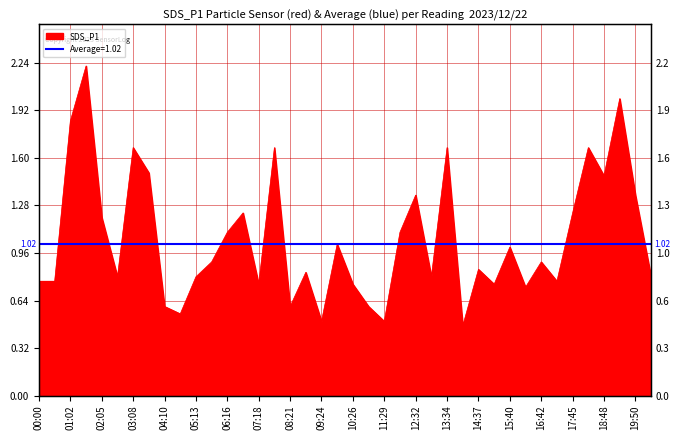

What is the approximate value at 00:00?

0.8